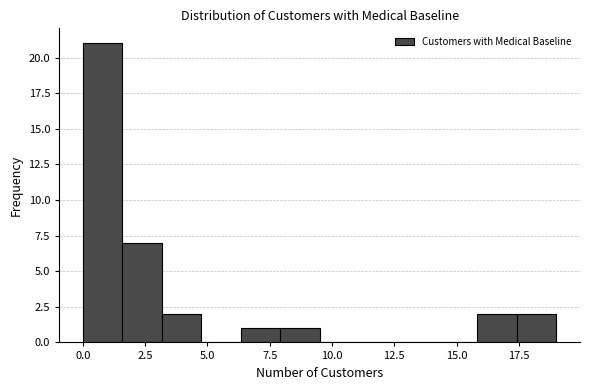

Read against the x-axis, roughly where is the centre of the tallest bar?

1.0